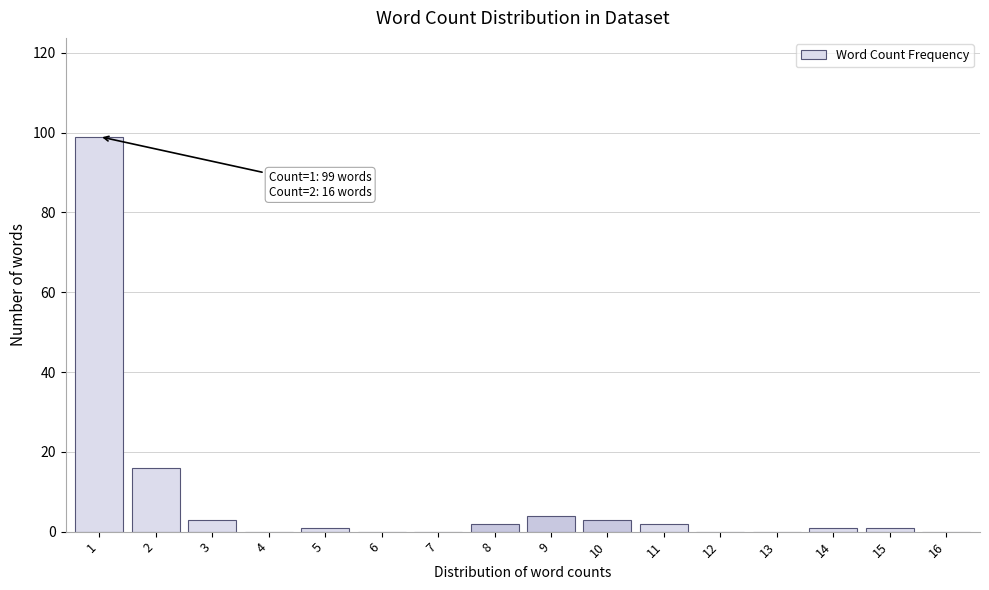

Reading left to right, transcribe all the data shown in this chart.

1=99	2=16	3=3	4=0	5=1	6=0	7=0	8=2	9=4	10=3	11=2	12=0	13=0	14=1	15=1	16=0